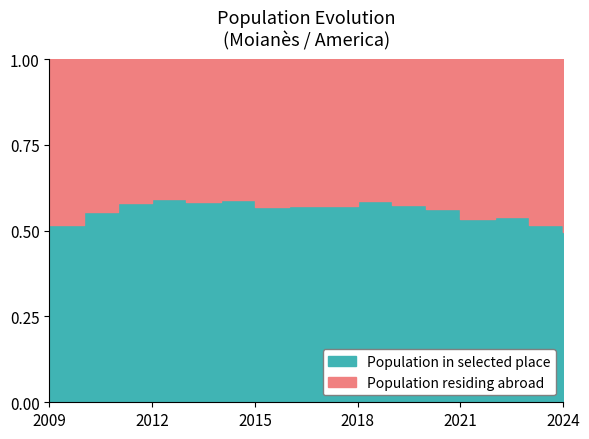

Count the number of data series in this chart.

2